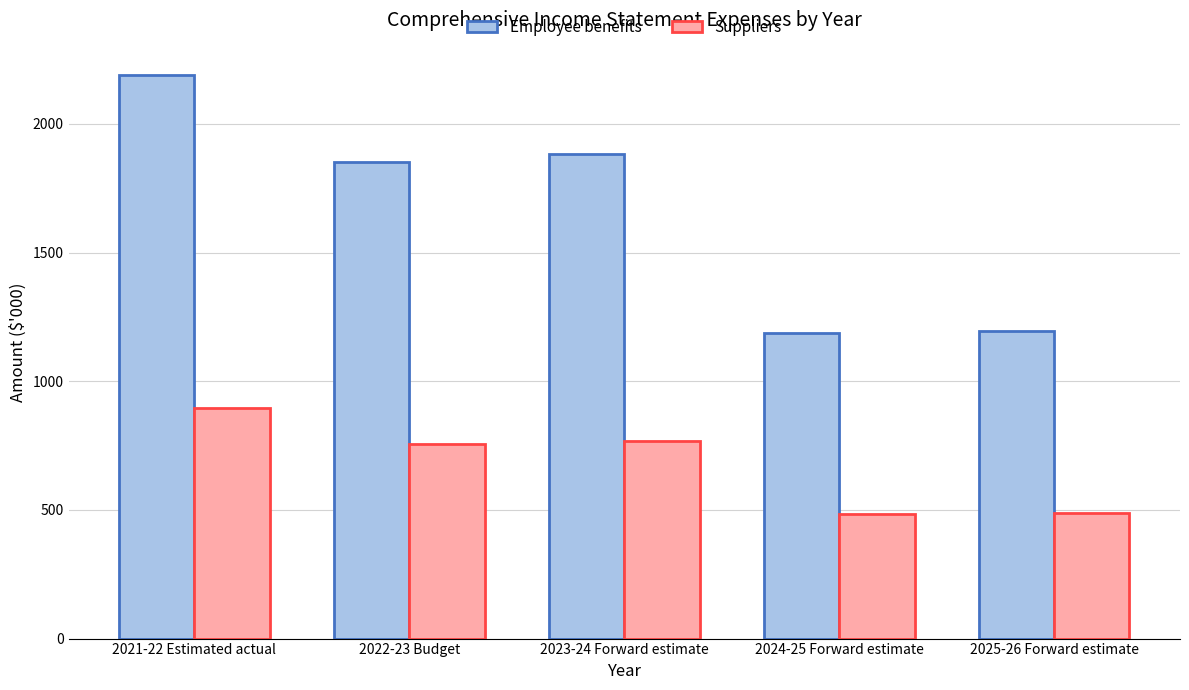

Which series changed the most between 2023-24 Forward estimate and 2024-25 Forward estimate?

Employee benefits